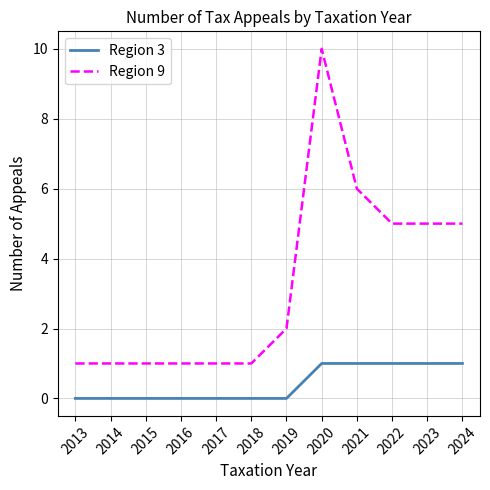

Rank the series by their average value, from highest to lowest.

Region 9, Region 3